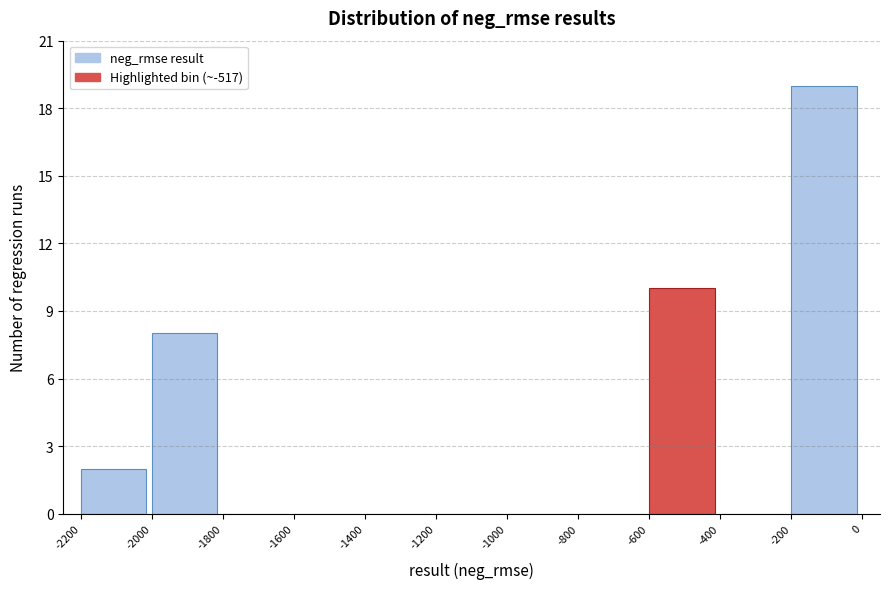

Reading left to right, list every bar in this chart as the range it spans on the x-axis followed by its height. The values are not printed on the chart, so give them approximately, as read against the axis.

-2200 to -2000: 2
-2000 to -1800: 8
-1800 to -1600: 0
-1600 to -1400: 0
-1400 to -1200: 0
-1200 to -1000: 0
-1000 to -800: 0
-800 to -600: 0
-600 to -400: 10
-400 to -200: 0
-200 to 0: 19